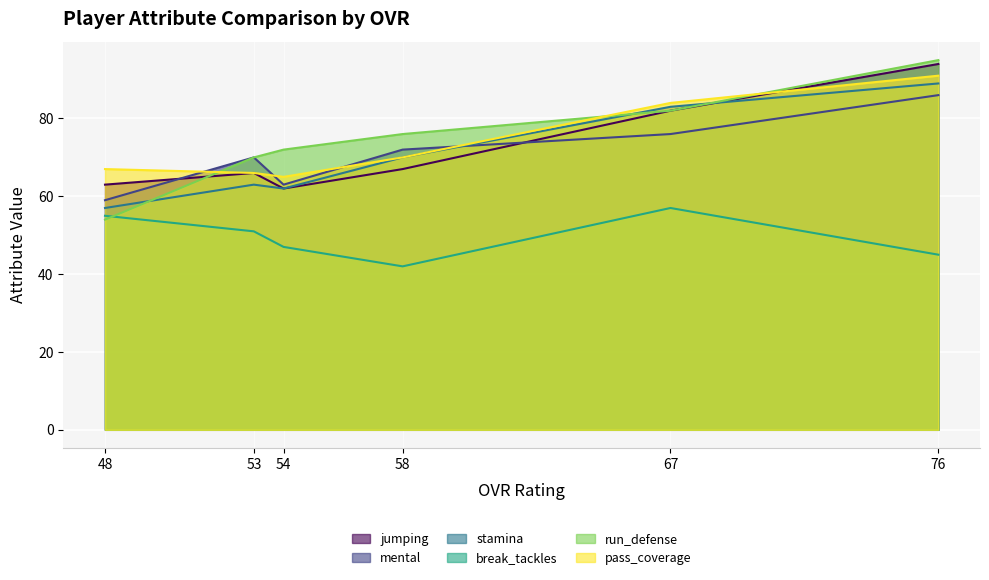

What are all the series names shown in the legend?

jumping, mental, stamina, break_tackles, run_defense, pass_coverage